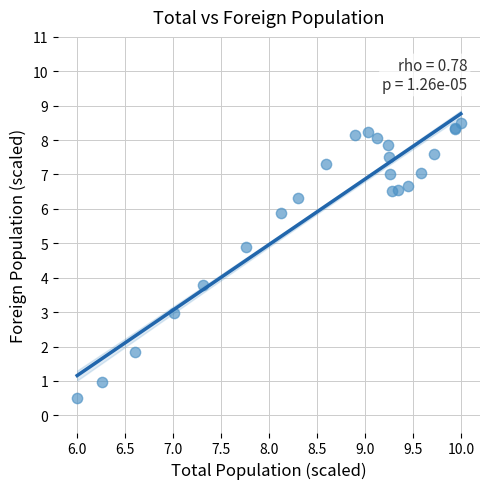

What Y value in the scatter plot is closest to 4?

3.8